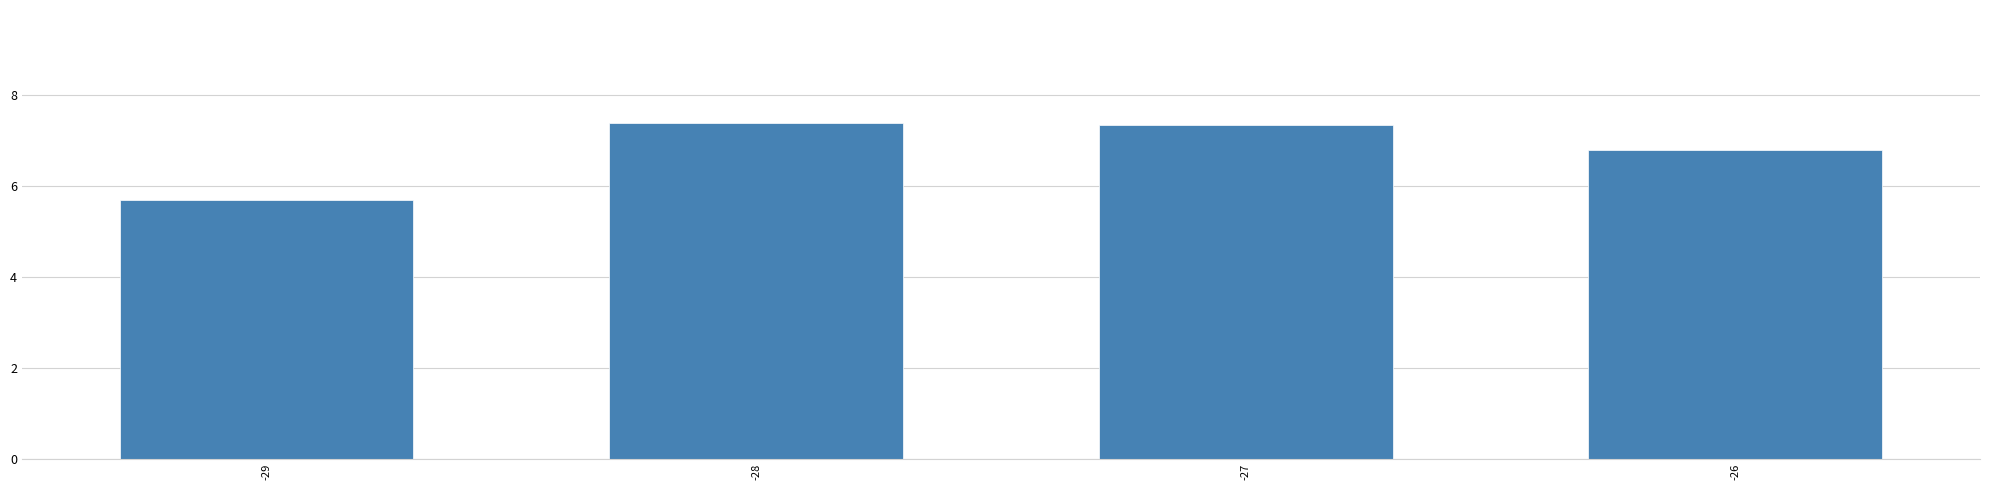

How many distinct data groups are displayed?

1